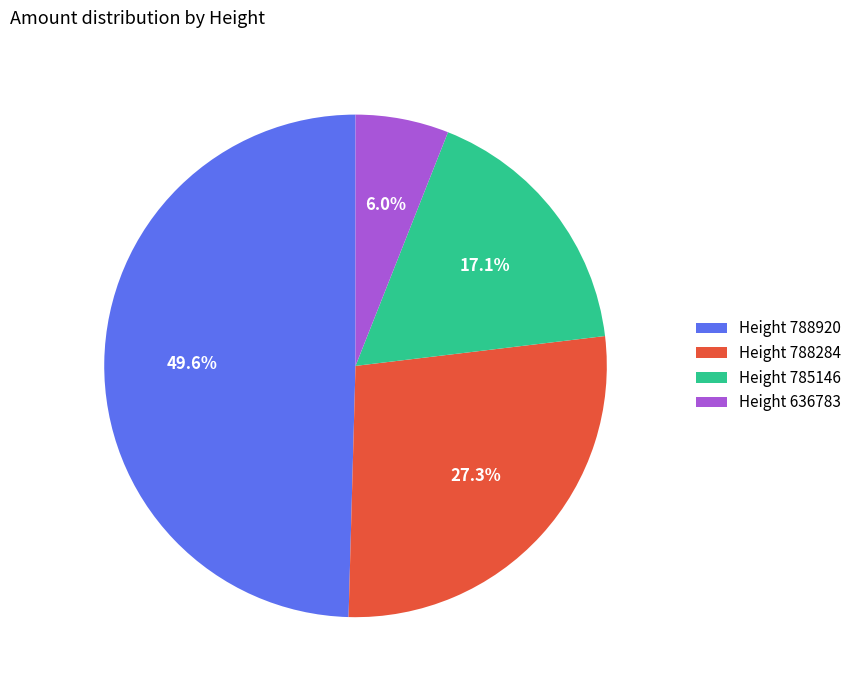

Is there a majority slice in this chart?

No